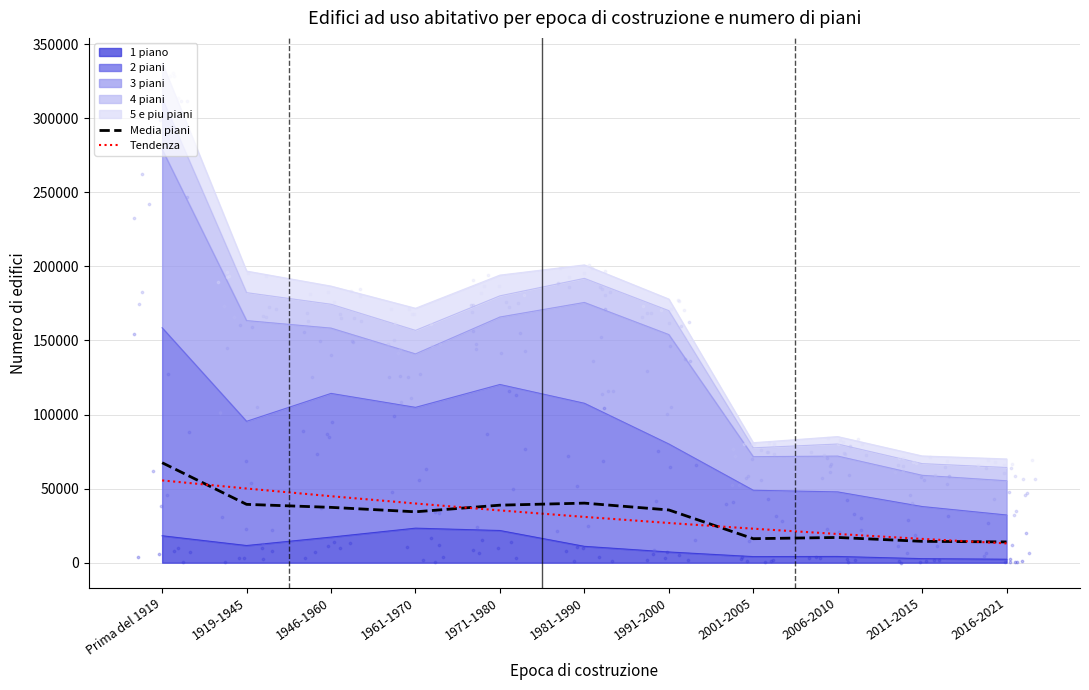

Is the value of Tendenza at 2011-2015 greater than the value of Media piani at Prima del 1919?

No